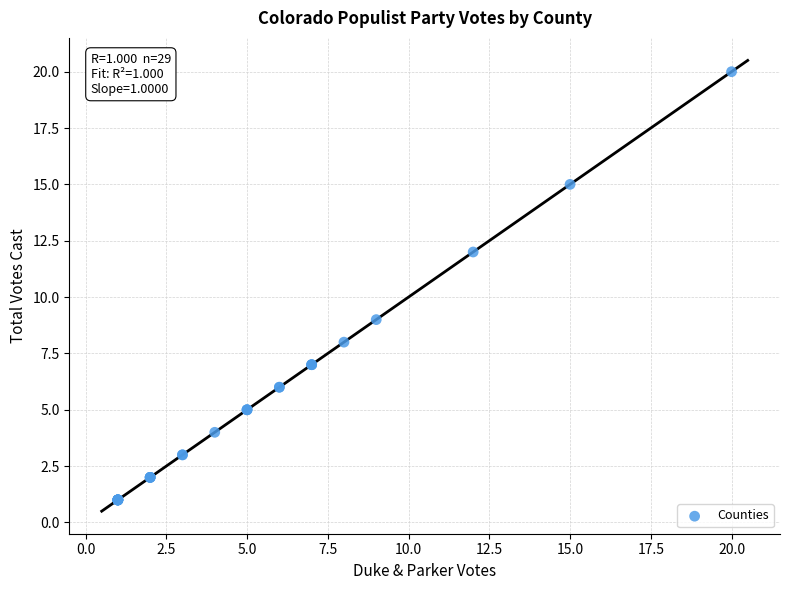

What Y value in the scatter plot is closest to 10?

9